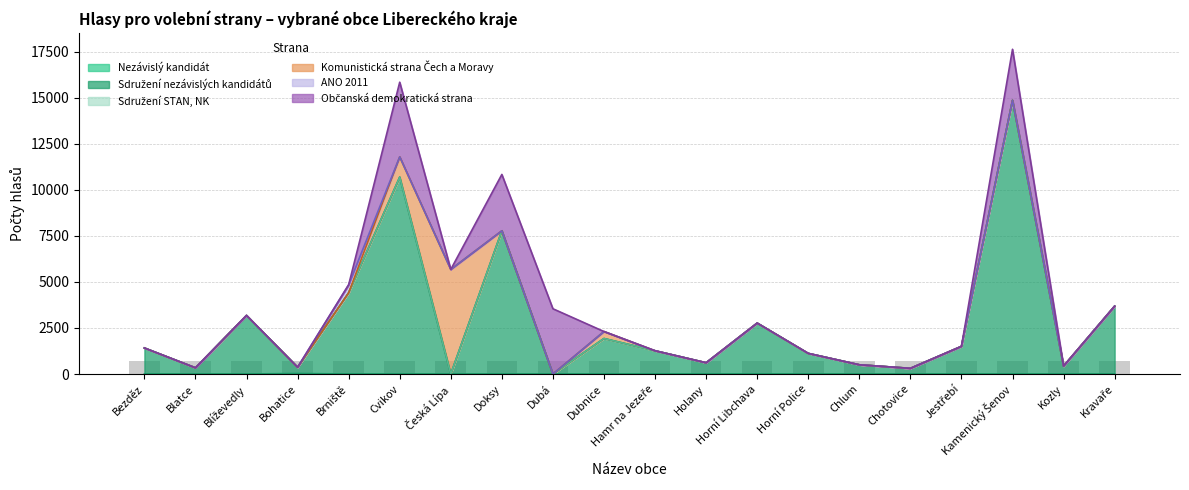

How many values in the Sdružení nezávislých kandidátů series exceed 1412?

9